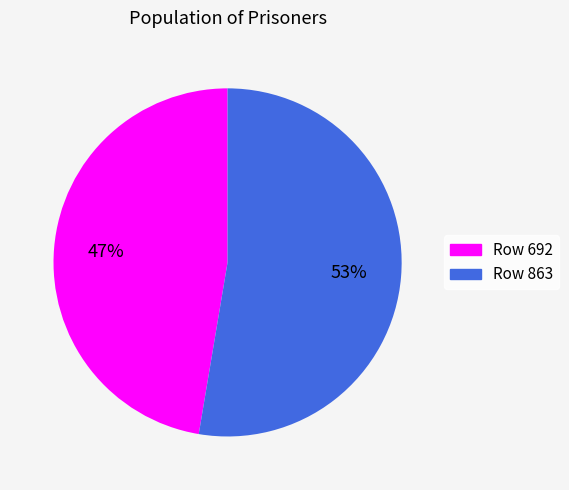

To the nearest percent, what is the average slice percentage?

50%